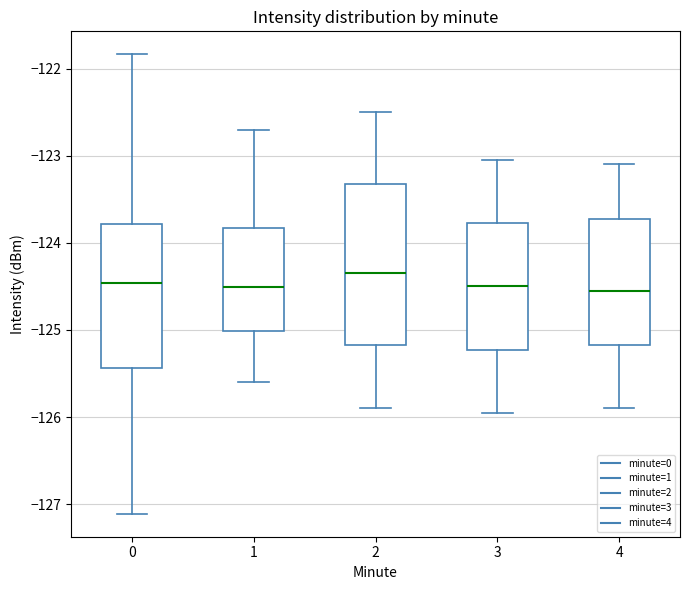

Reading left to right, read every box against the y-axis: the position of its median line, the range the box covers, and the ends of its whiskers. The values are not printed on the chart, so give them approximately, as read against the axis.

0: median -124.5, box -125.4 to -123.8, whiskers -127.1 to -121.8
1: median -124.5, box -125.0 to -123.8, whiskers -125.6 to -122.7
2: median -124.3, box -125.2 to -123.3, whiskers -125.9 to -122.5
3: median -124.5, box -125.2 to -123.8, whiskers -125.9 to -123.0
4: median -124.5, box -125.2 to -123.7, whiskers -125.9 to -123.1